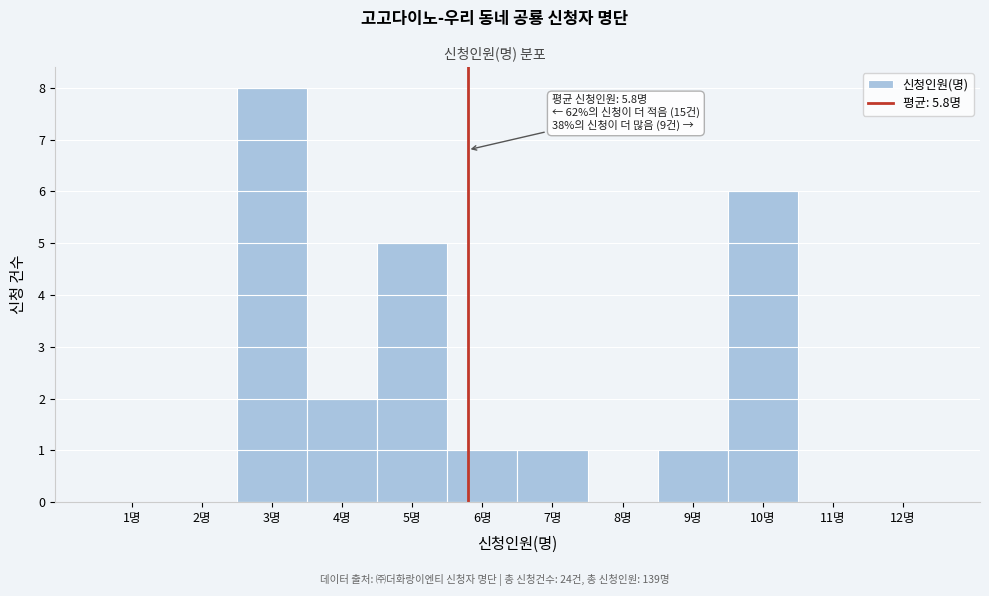

Over which range of the x-axis is the bar tallest?

2.5 to 3.5